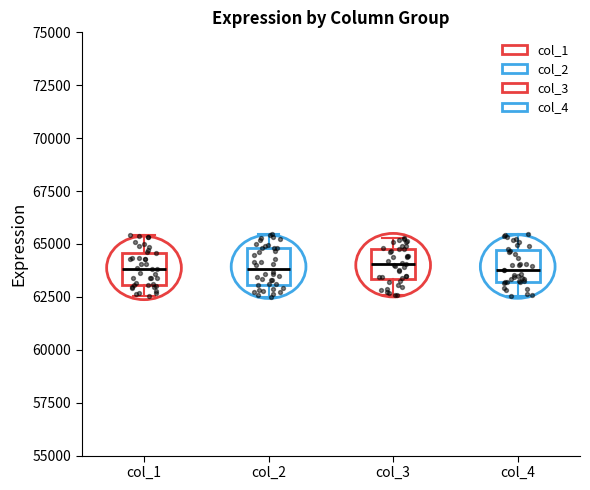

Where does the median line of the box for col_4 sit on the y-axis? The values are not printed on the chart, so give them approximately, as read against the axis.

64000